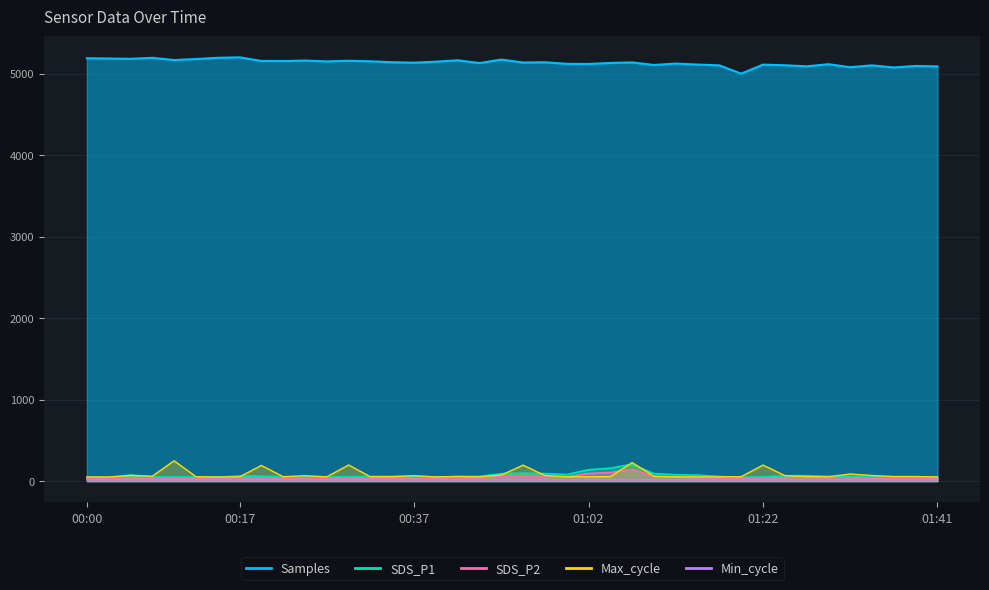

Is the value of Samples at 2022/03/18 01:04 greater than the value of Max_cycle at 2022/03/18 00:17?

Yes